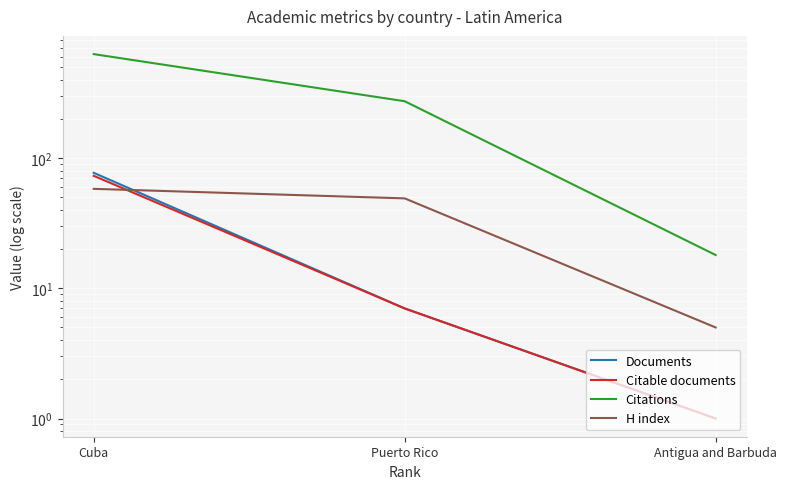

Which label corresponds to the smallest value in the chart?

Antigua and Barbuda